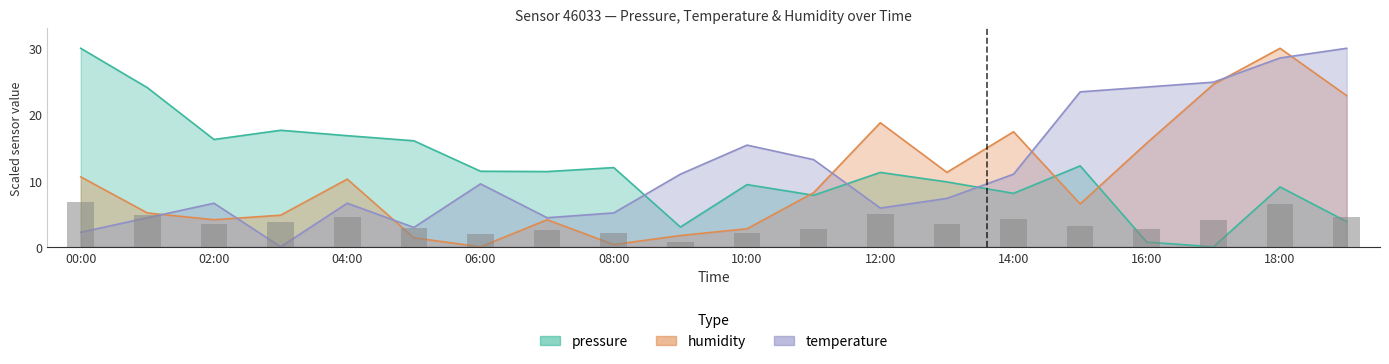

Rank the categories by humidity value from highest to lowest.

18:00, 17:00, 19:00, 12:00, 14:00, 16:00, 13:00, 00:00, 04:00, 11:00, 15:00, 01:00, 03:00, 02:00, 07:00, 10:00, 09:00, 05:00, 08:00, 06:00